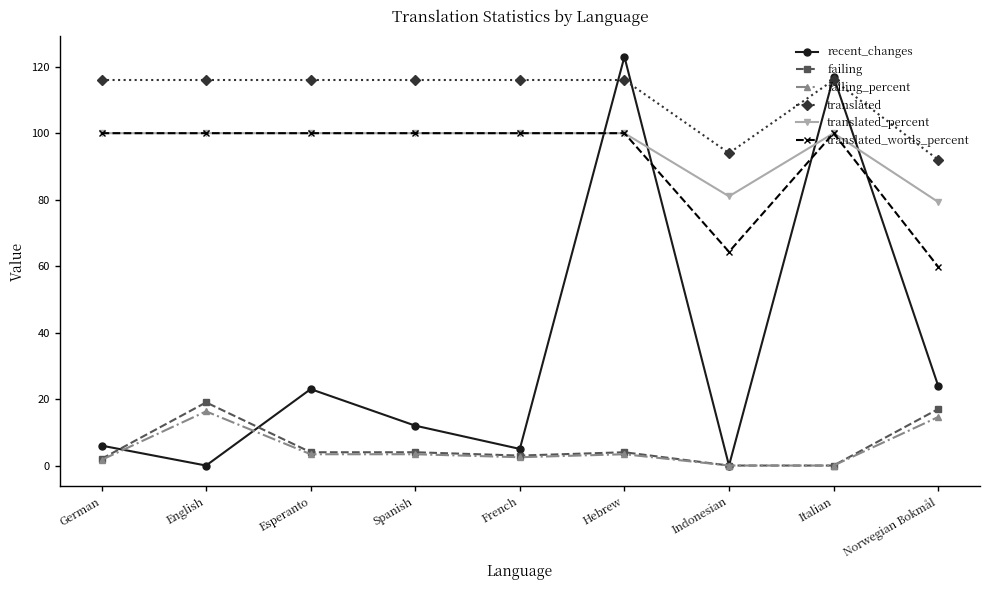

True or false: translated_words_percent has more than 0 points higher than both neighbors.

True